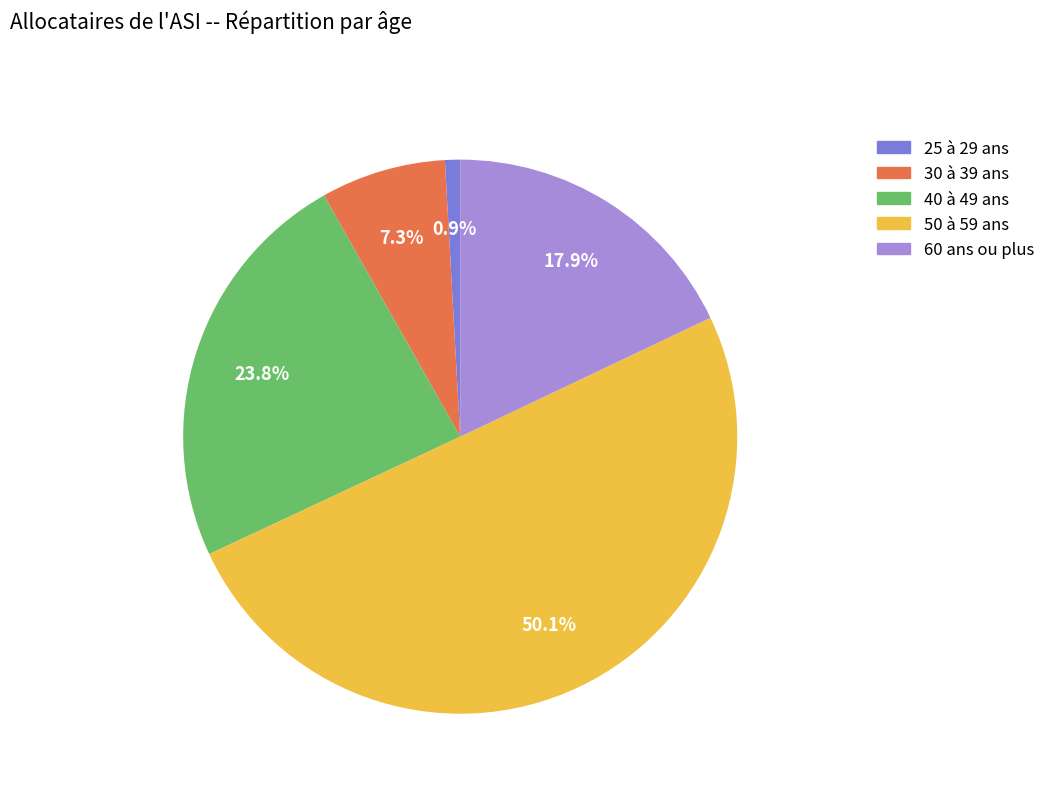

Which has a higher value, 40 à 49 ans or 60 ans ou plus?

40 à 49 ans